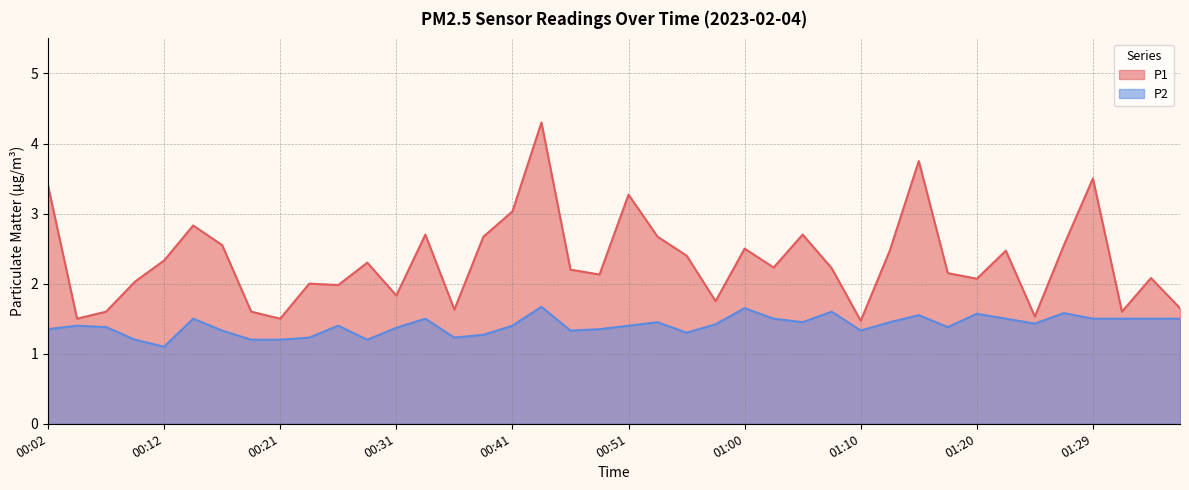

How many lines are shown in the chart?

2